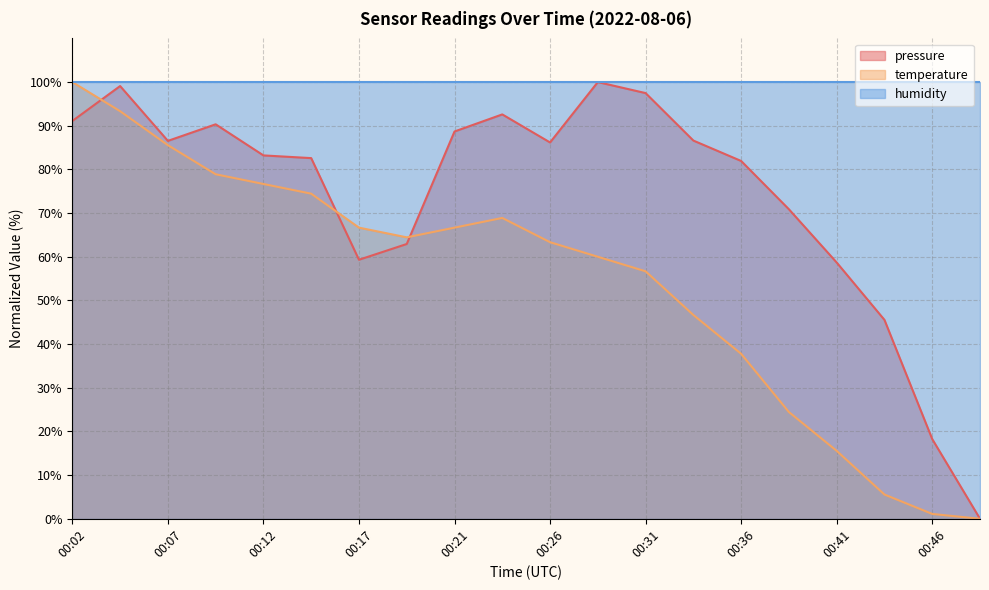

In temperature, how many points are higher than both neighbors (excluding endpoints)?

1